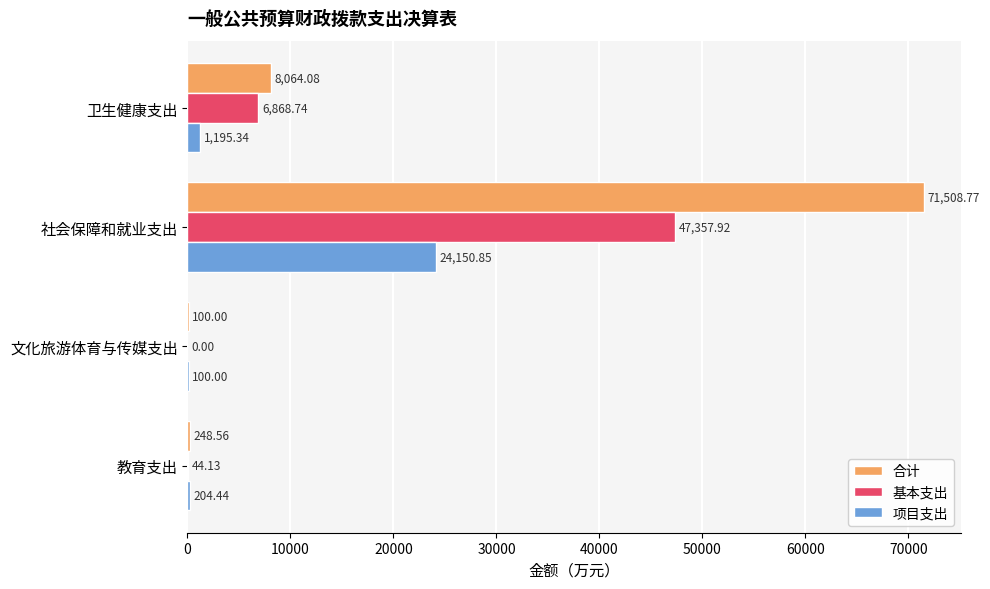

At which label is 基本支出 closest to 23678?

卫生健康支出